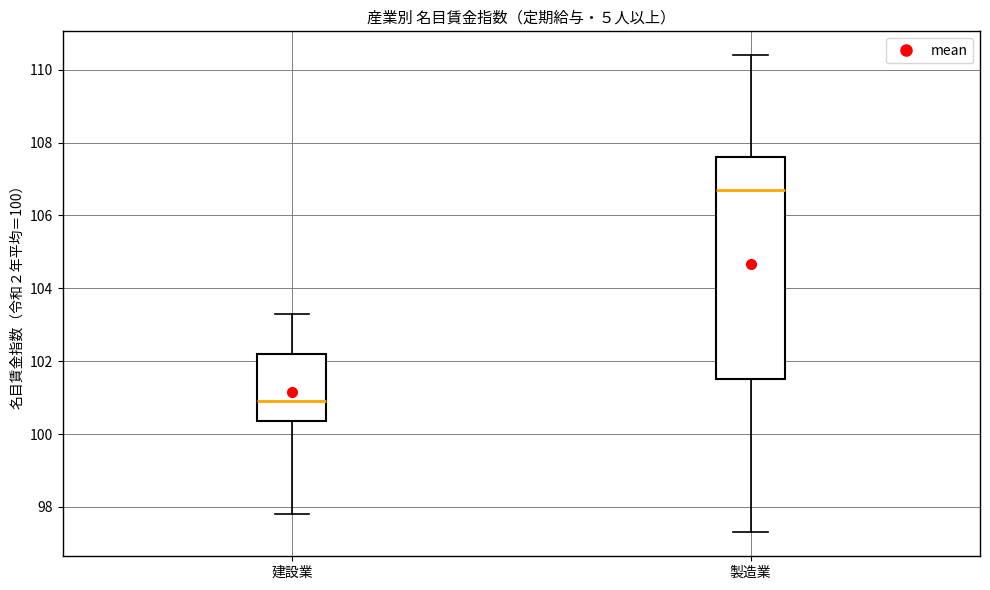

Reading left to right, read every box against the y-axis: the position of its median line, the range the box covers, and the ends of its whiskers. The values are not printed on the chart, so give them approximately, as read against the axis.

建設業: median 101.0, box 100.4 to 102.2, whiskers 97.8 to 103.4
製造業: median 106.8, box 101.6 to 107.6, whiskers 97.4 to 110.4